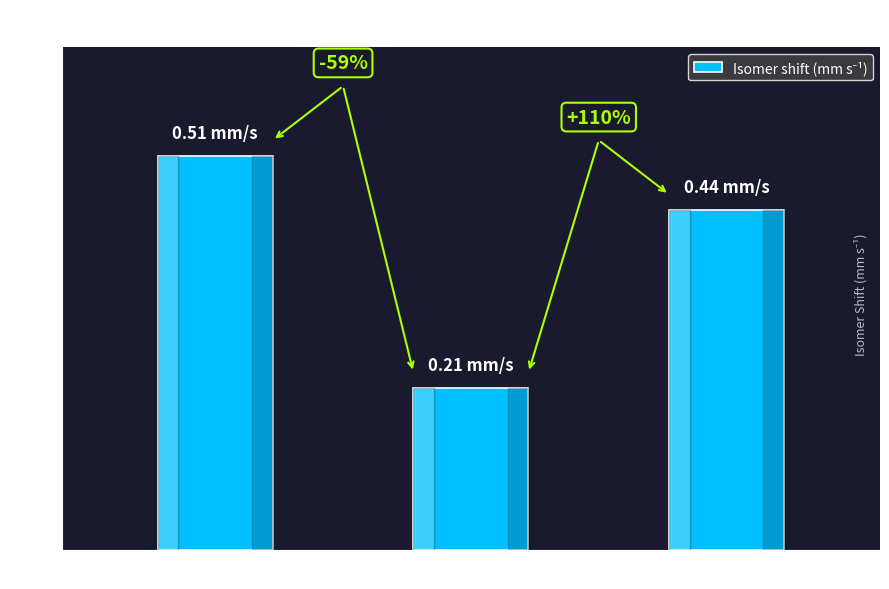

Which category has the lowest value across all series?

Doublet 2